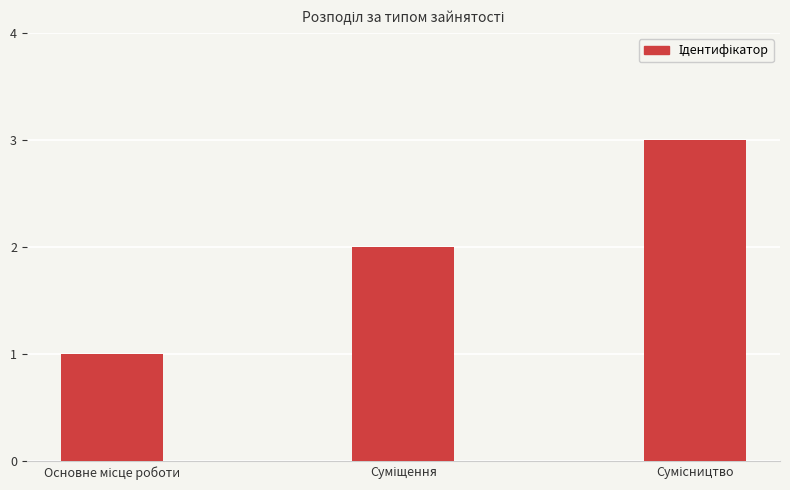

What is the difference between the maximum and minimum values?

2